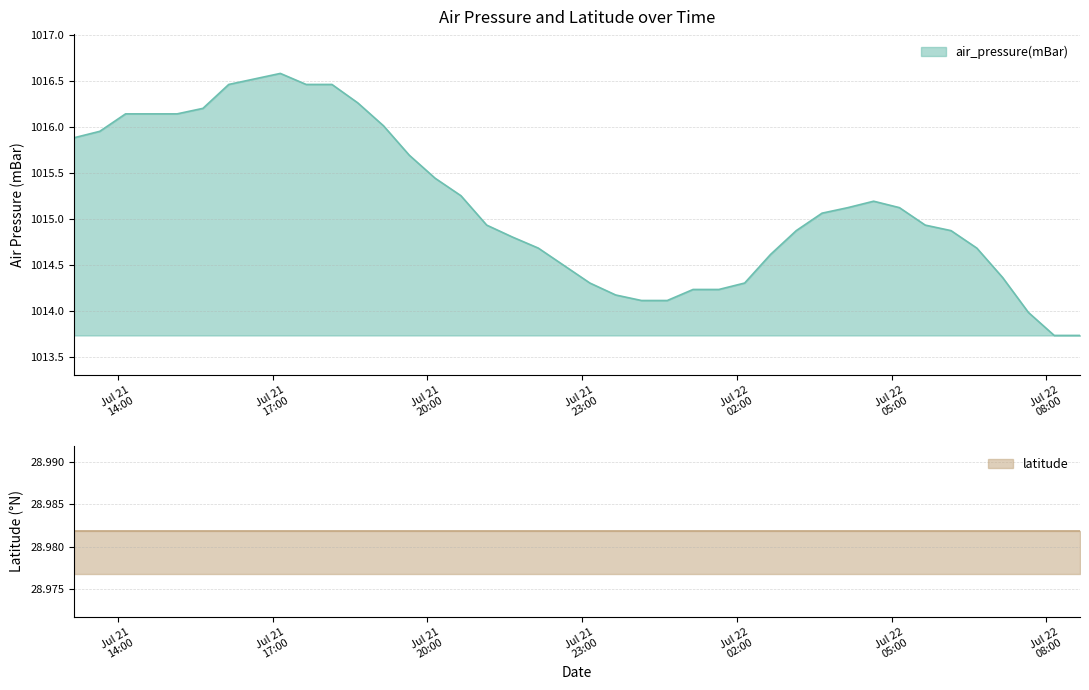

True or false: the data shows 1531.3 at 31.

False